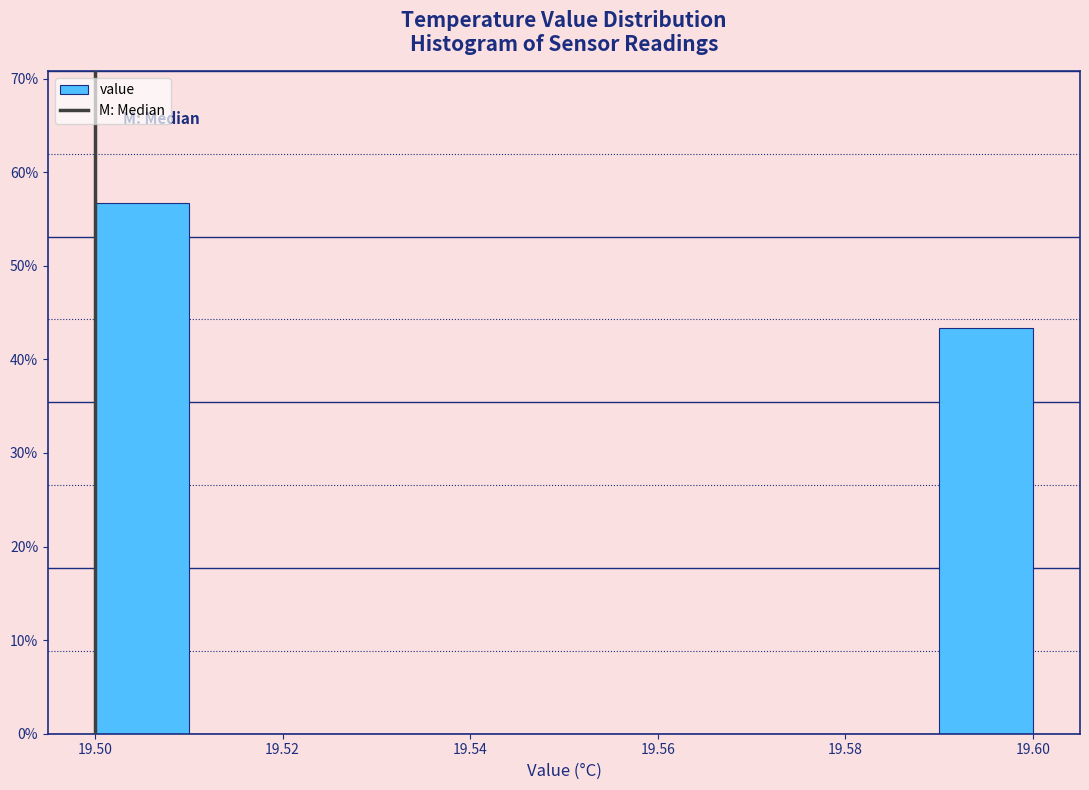

Reading left to right, transcribe this chart: for each bar, give the range it covers on the x-axis and its height. The values are not printed on the chart, so give them approximately, as read against the axis.

19.50 to 19.51: 57
19.51 to 19.52: 0
19.52 to 19.53: 0
19.53 to 19.54: 0
19.54 to 19.55: 0
19.55 to 19.56: 0
19.56 to 19.57: 0
19.57 to 19.58: 0
19.58 to 19.59: 0
19.59 to 19.60: 43